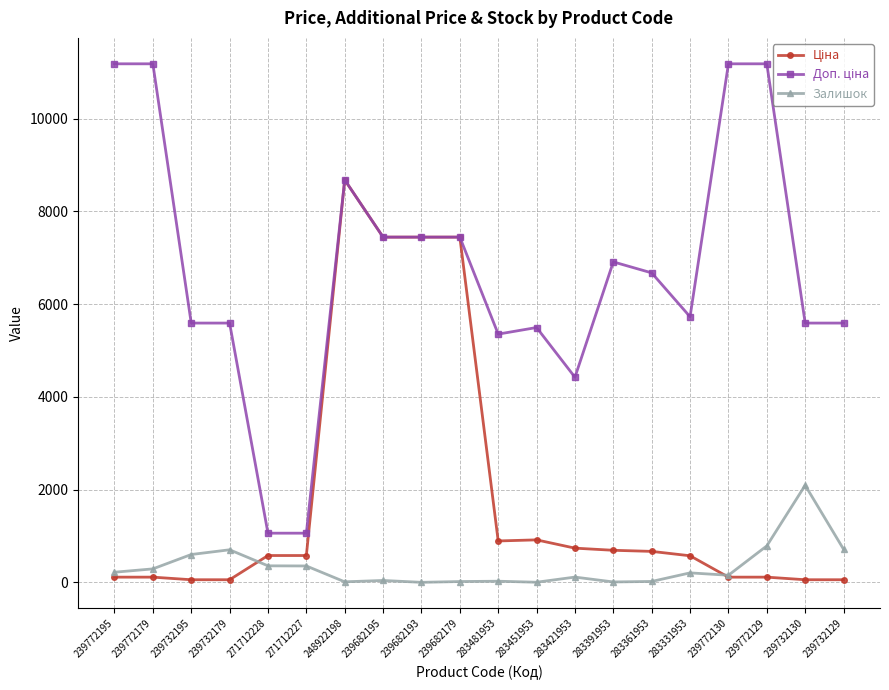

At which category is the sum across all series the highest?

248922198